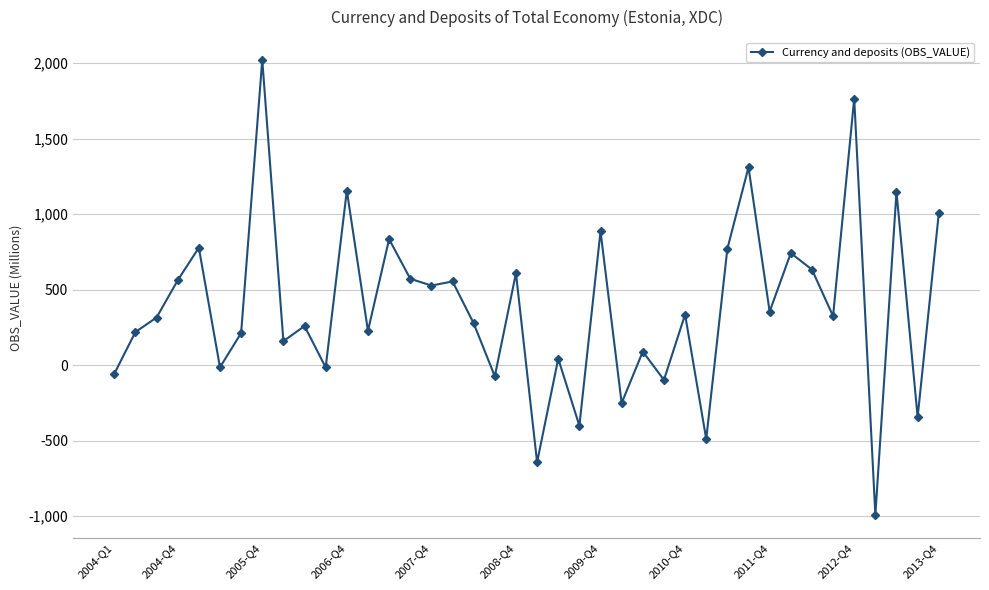

What is the difference between the maximum and minimum values?

3012.7